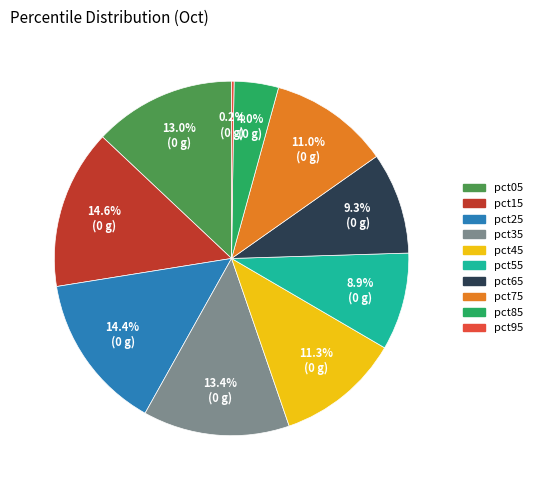

To the nearest percent, what is the average slice percentage?

10%